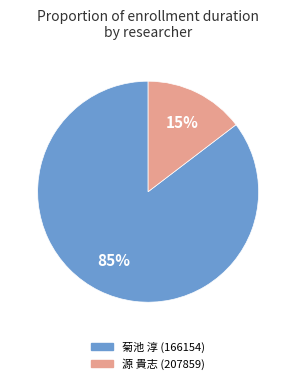

Is 源 貴志 (207859) the majority of the pie?

No